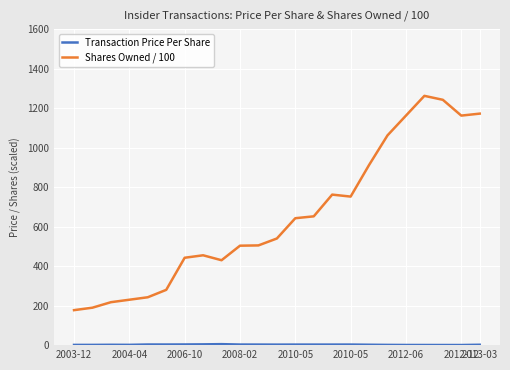

What is the highest value of the Shares Owned / 100 series?

1262.1